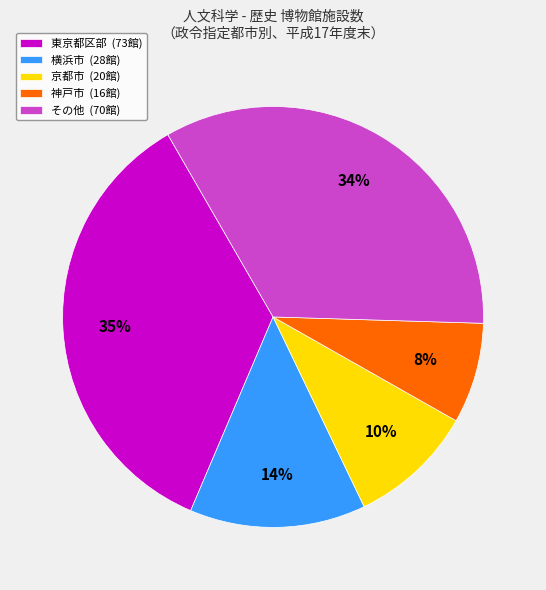

Which has a higher value, 神戸市 (16館) or 横浜市 (28館)?

横浜市 (28館)